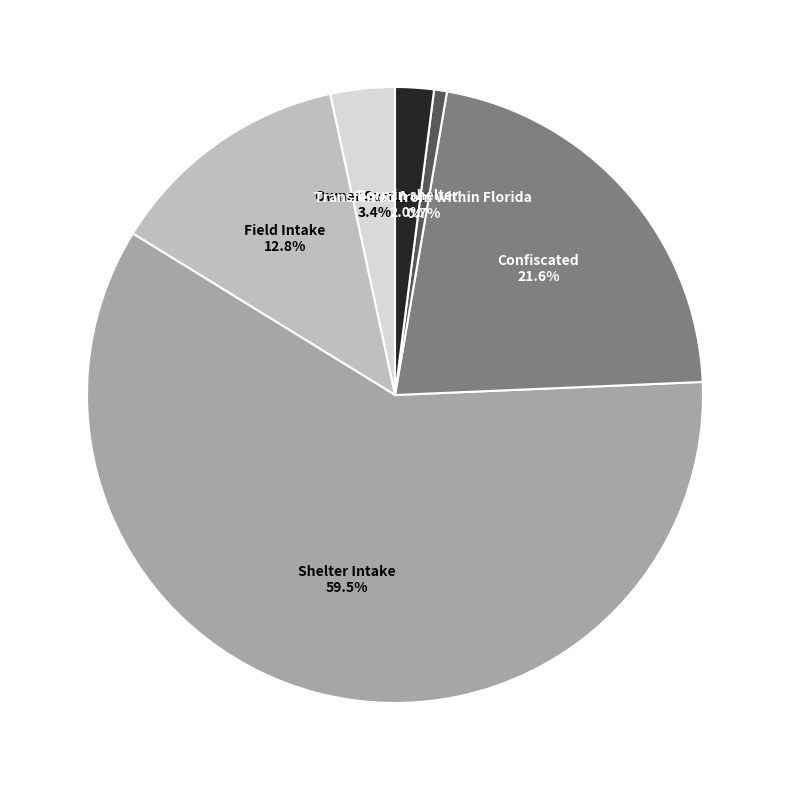

Is the sum of Born in shelter and Owner Surrender greater than half?

No